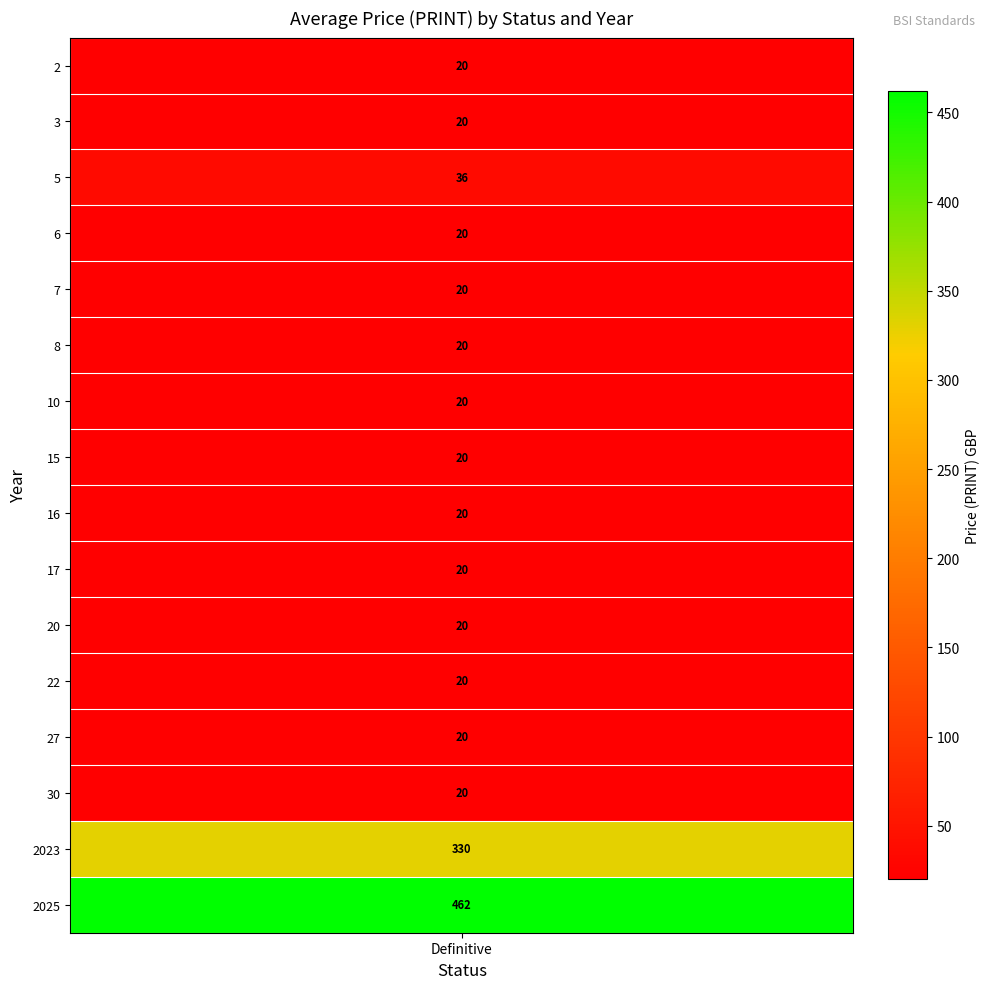

Approximately how many times larger is the value at 30 compared to 2023?

0.1